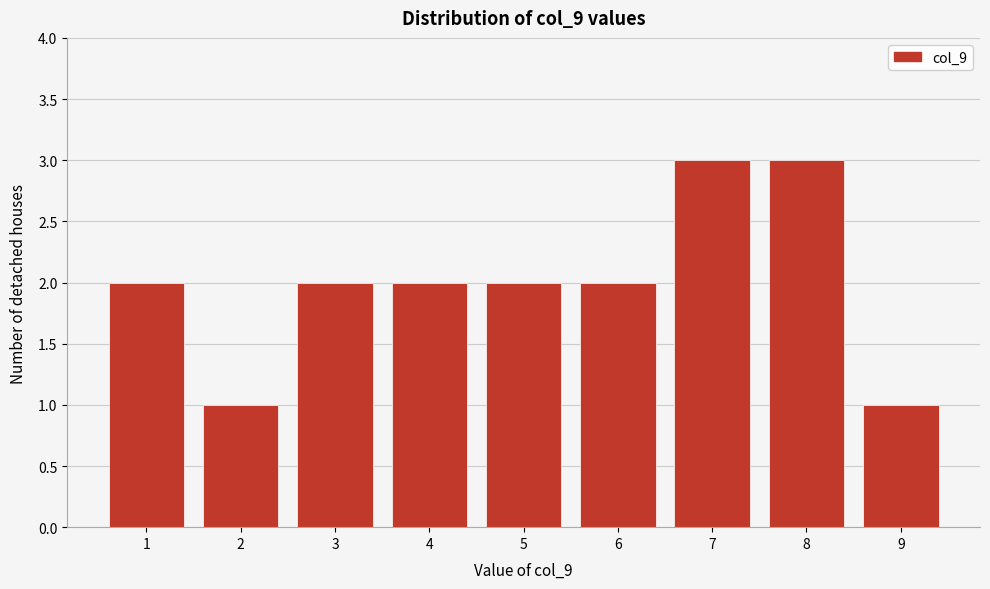

Reading right to left, list all the values displayed in this chart.

9=1	8=3	7=3	6=2	5=2	4=2	3=2	2=1	1=2